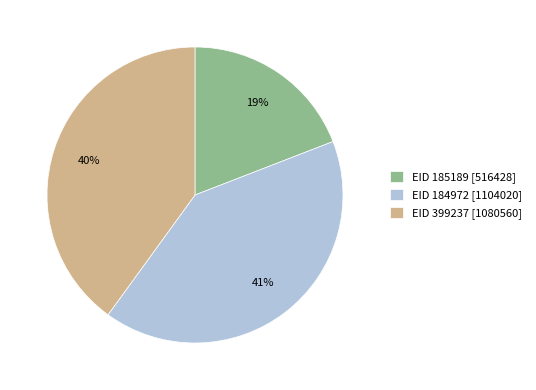

To the nearest percent, what percentage of the pie is EID 185189 [516428]?

19%